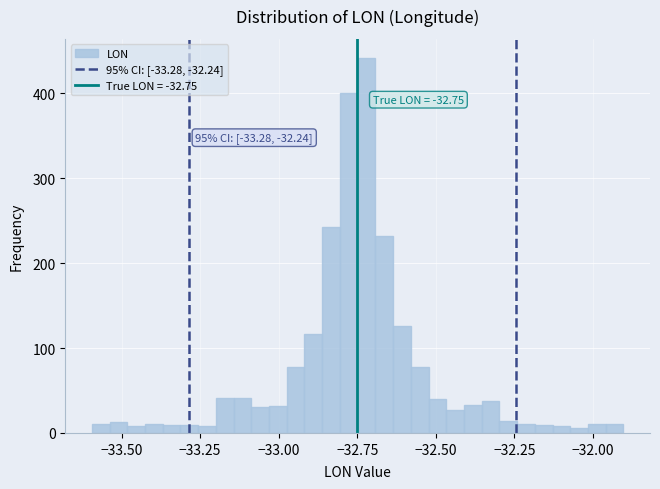

Around what value on the x-axis is the tallest bar? Give the approximate position of its centre, as read against the axis.

-32.70